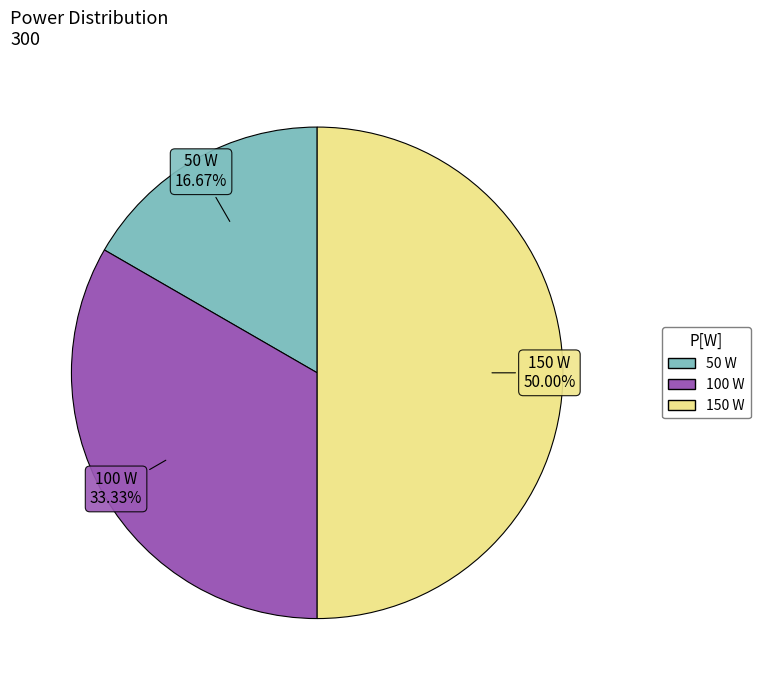

True or false: 50 W accounts for 26% of the total.

False